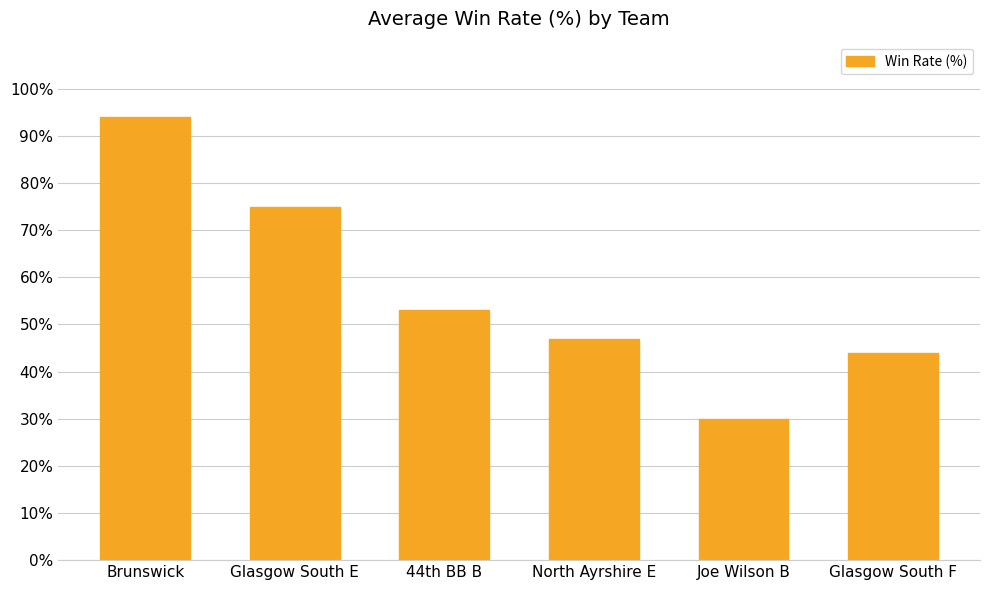

What is the label of the 3rd bar from the right?

North Ayrshire E